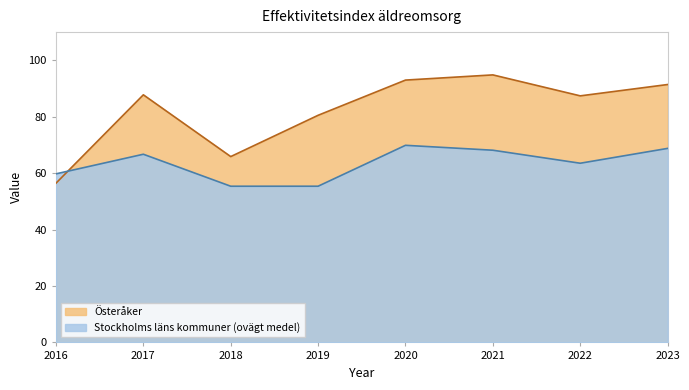

Reading left to right, transcribe all the data shown in this chart.

Österåker: 56.4	87.8	65.9	80.5	93.0	94.8	87.4	91.4
Stockholms läns kommuner (ovägt medel): 59.8	66.7	55.4	55.4	69.9	68.1	63.5	68.8